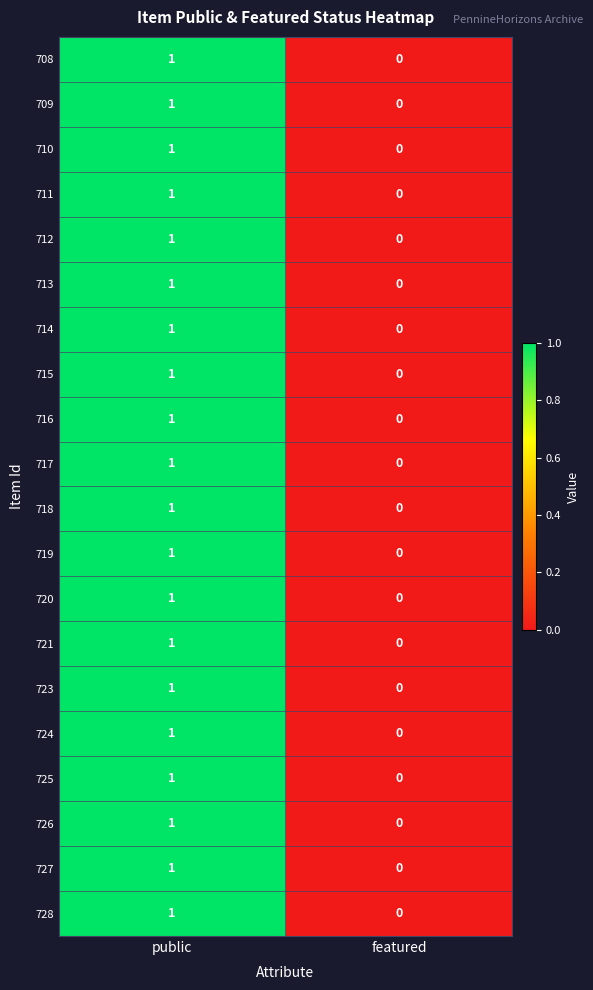

At which category is the sum across all series the highest?

public